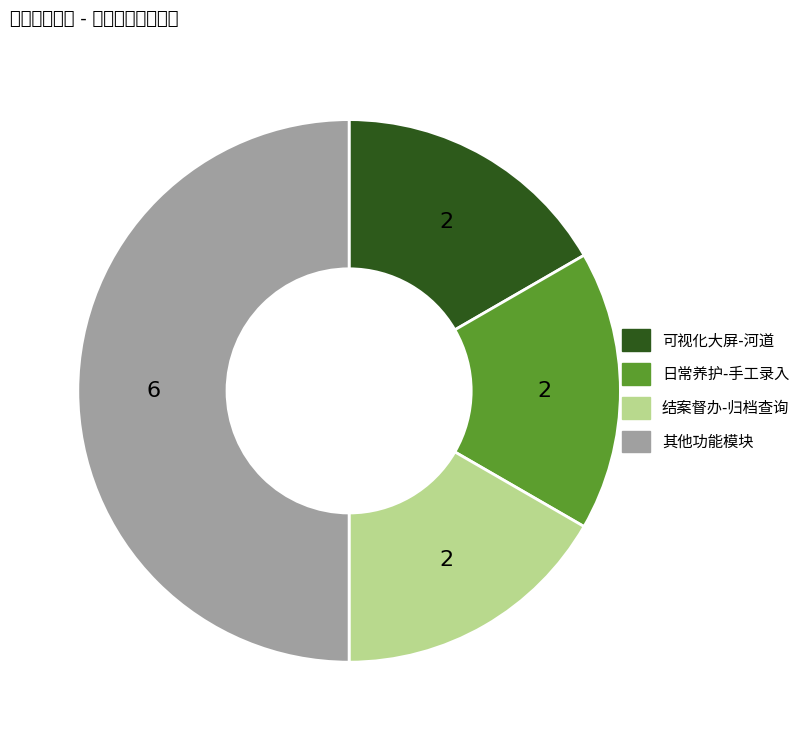

Is 结案督办-归档查询 the majority of the pie?

No